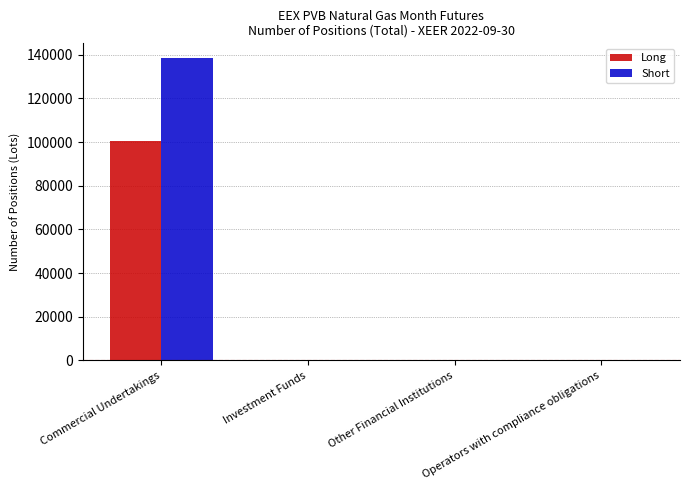

Are the bars grouped side by side (vs. stacked)?

Yes